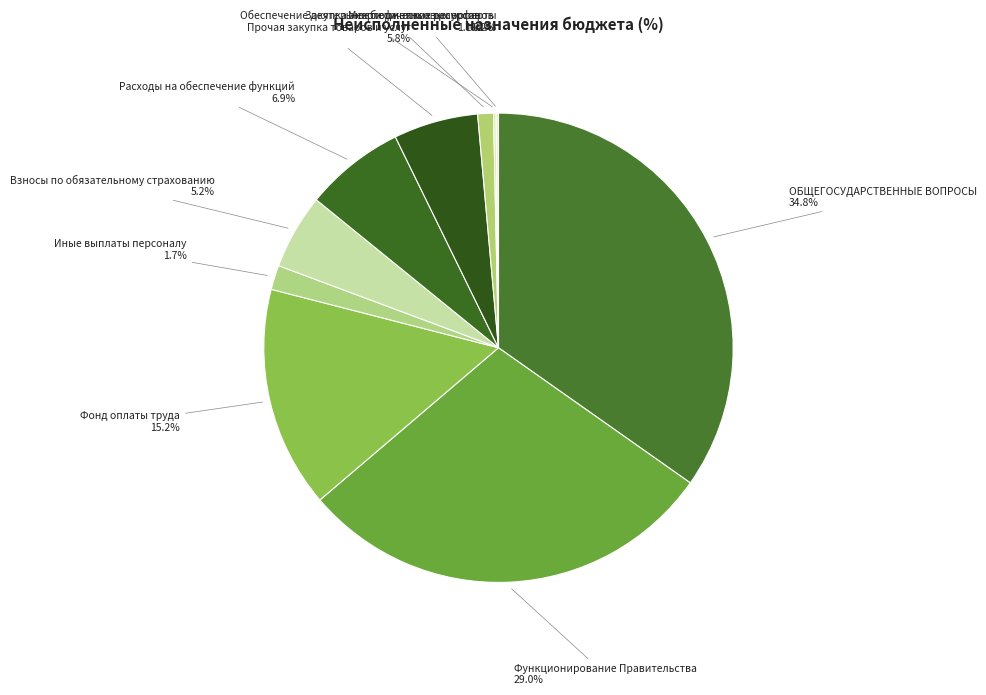

Which category has the biggest portion of the pie?

ОБЩЕГОСУДАРСТВЕННЫЕ ВОПРОСЫ